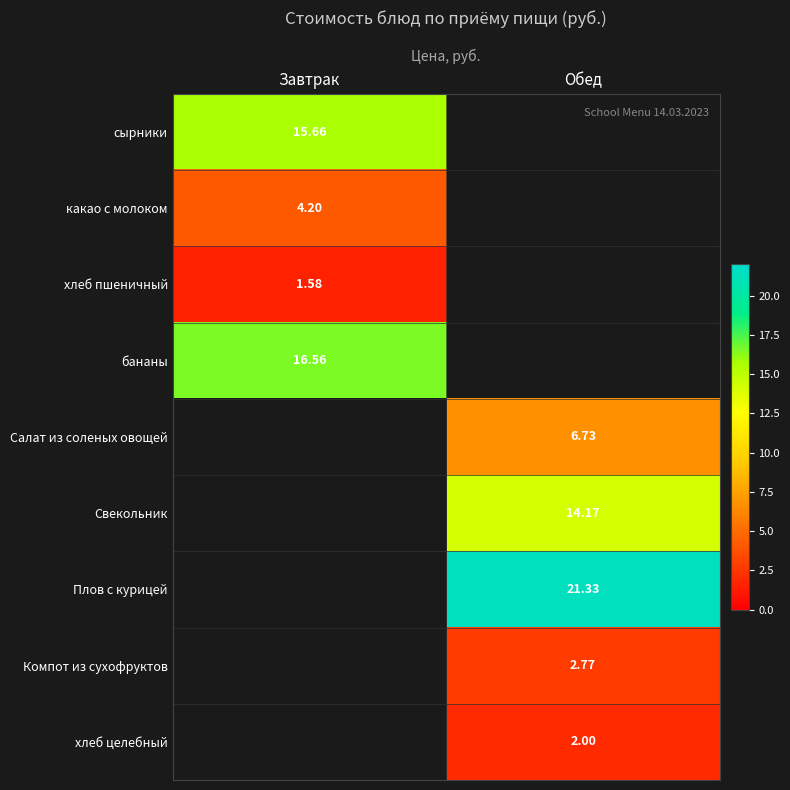

How many positive values does the бананы series have?

1